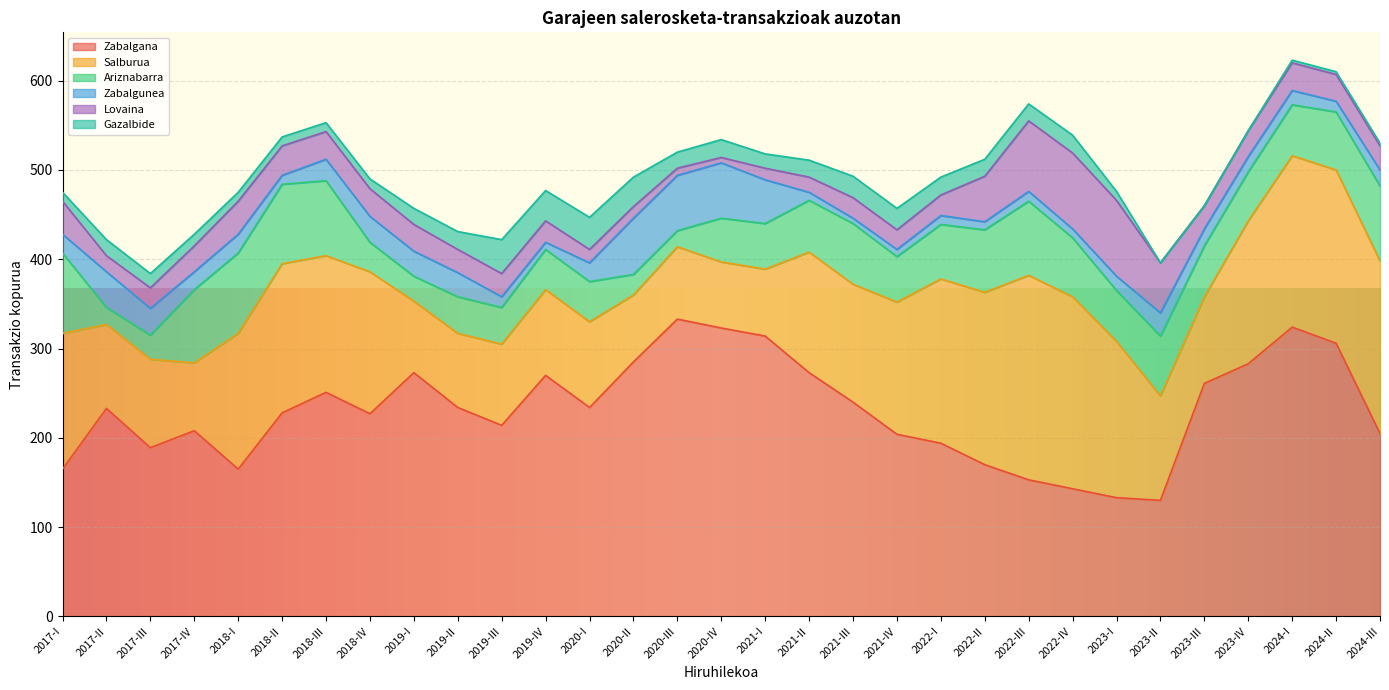

What is the sum of the Ariznabarra values at 2020-I and 2022-III?

128